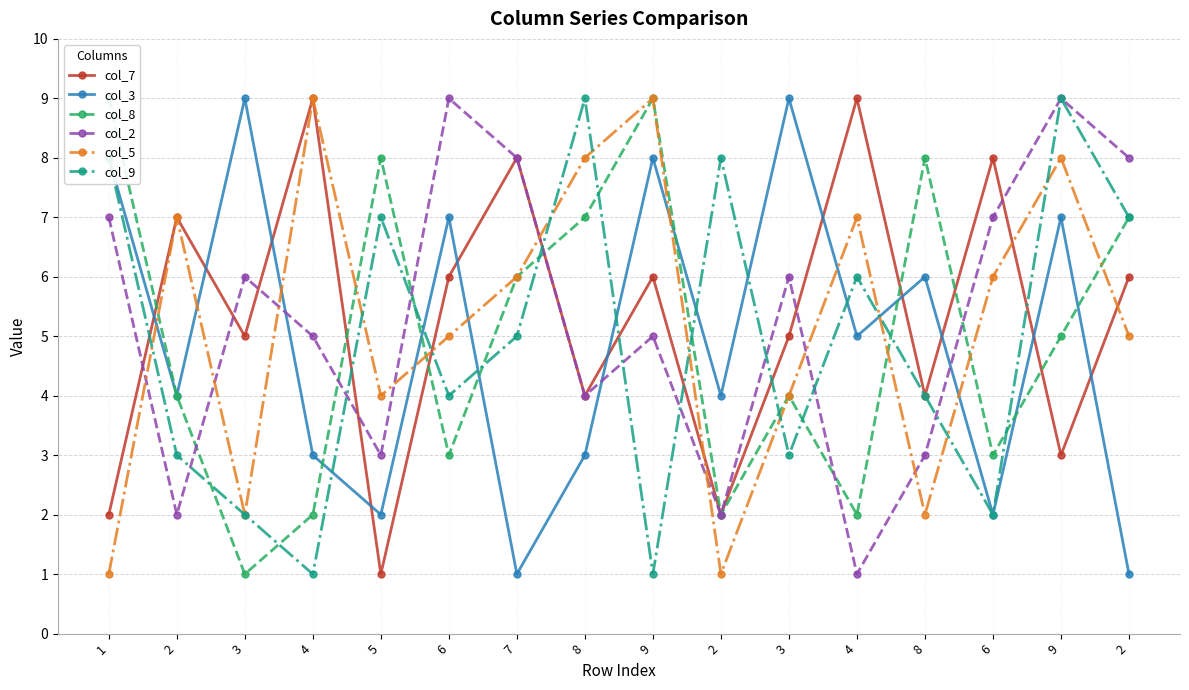

Is the value of col_8 at 2 greater than the value of col_5 at 3?

Yes